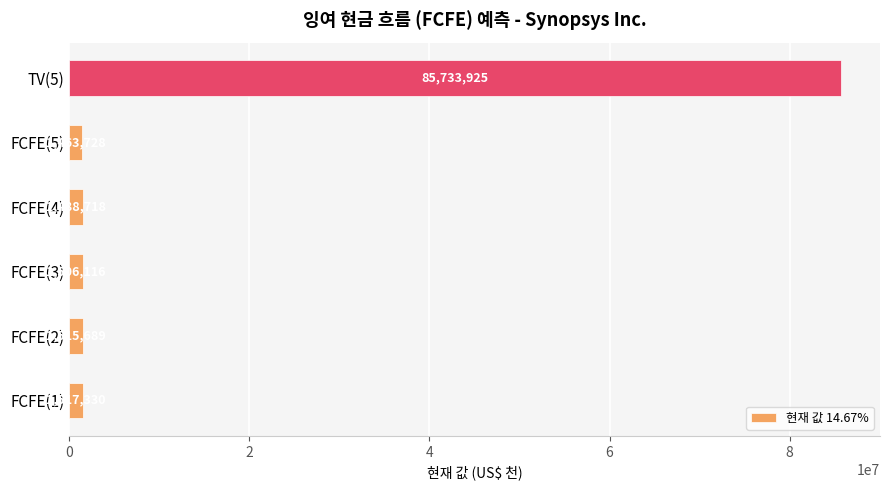

List the labels in order of value, largest first.

TV(5), FCFE(1), FCFE(2), FCFE(3), FCFE(4), FCFE(5)